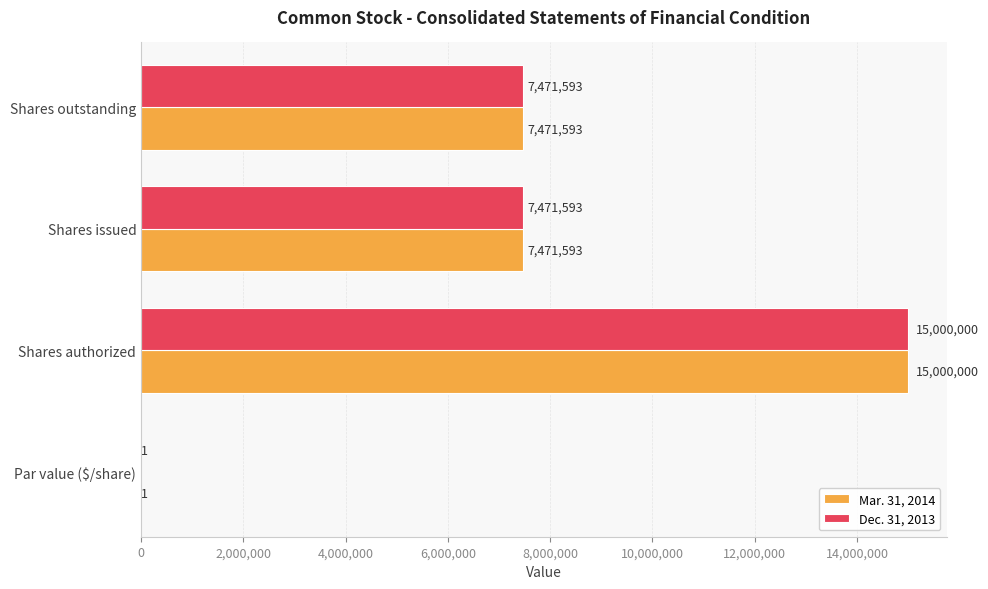

How many Dec. 31, 2013 values are between 7471593 and 15000000?

3